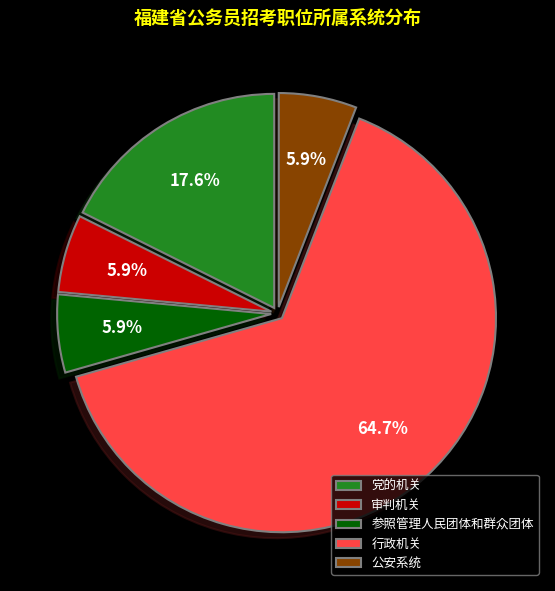

What percentage is NOT represented by 参照管理人民团体和群众团体?

94.1%